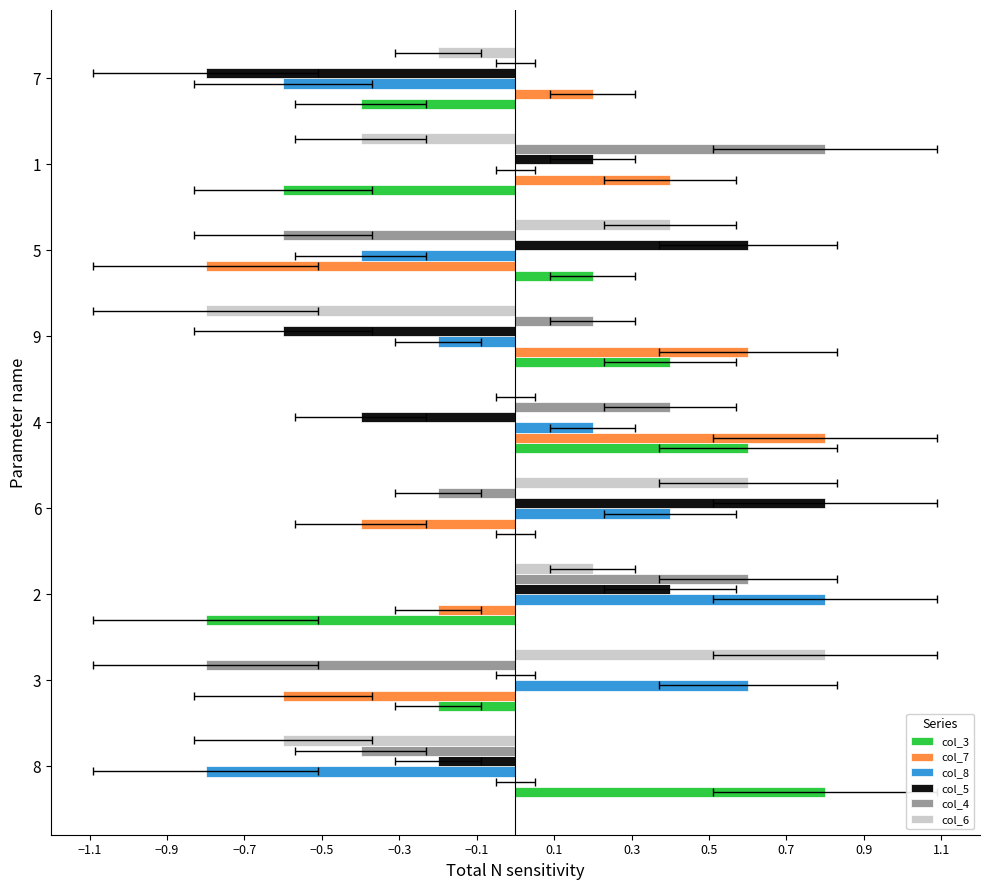

At 3, list the series in order from largest to smallest.

col_6, col_8, col_5, col_3, col_7, col_4